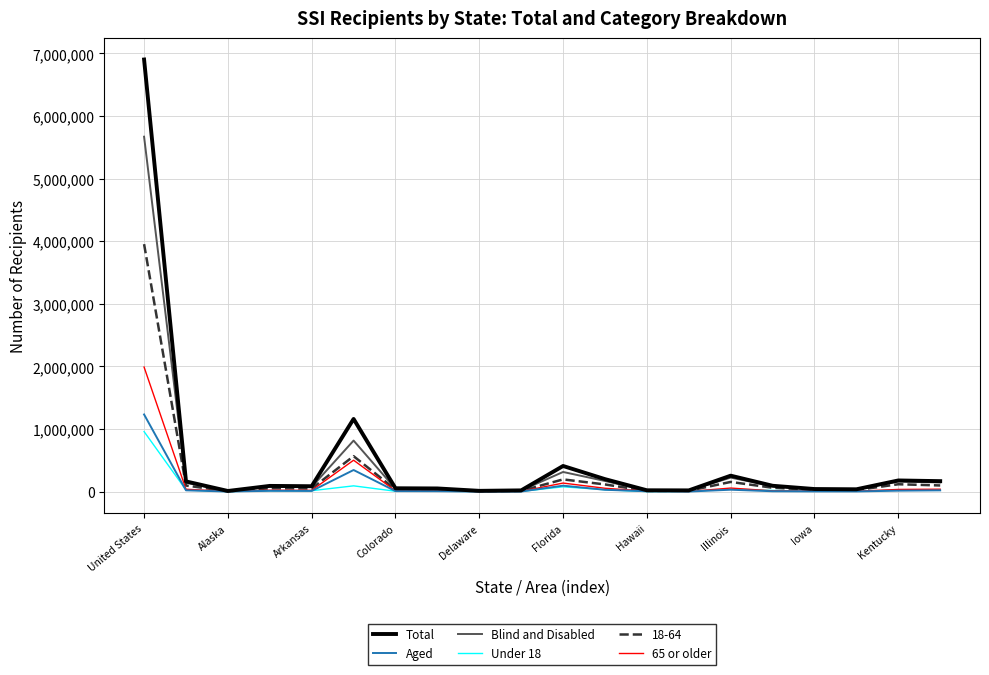

Which series has the widest spread of values?

Total